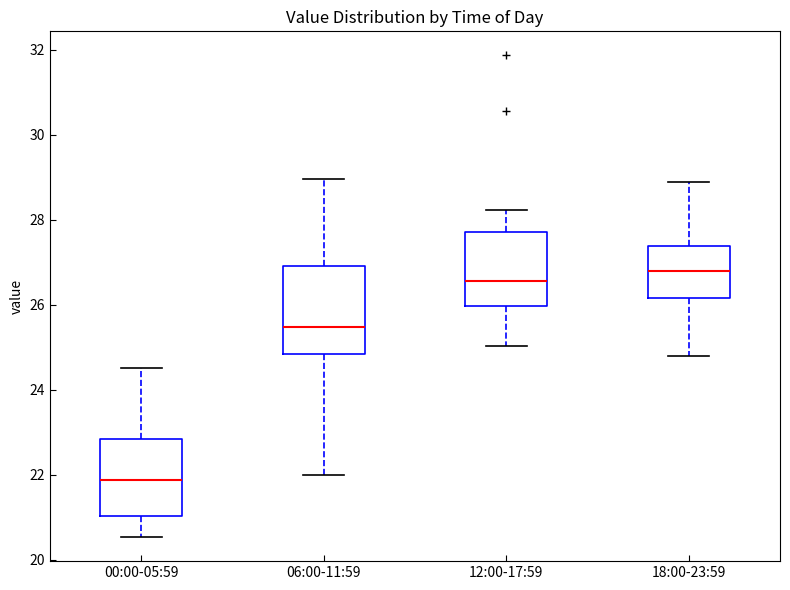

Which box has the highest median line?

18:00-23:59